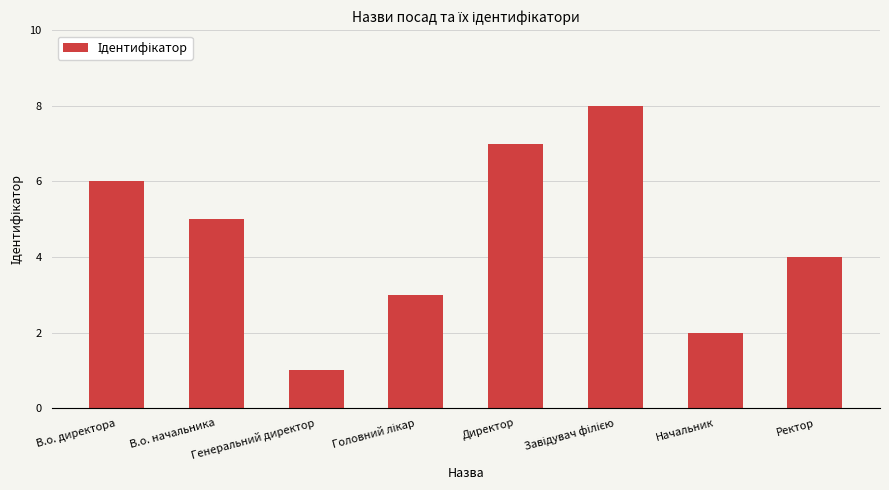

Read the value at Директор.

7